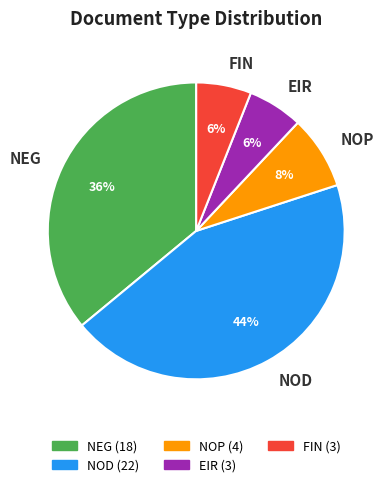

To the nearest percent, what is the combined percentage of EIR and NOP?

14%